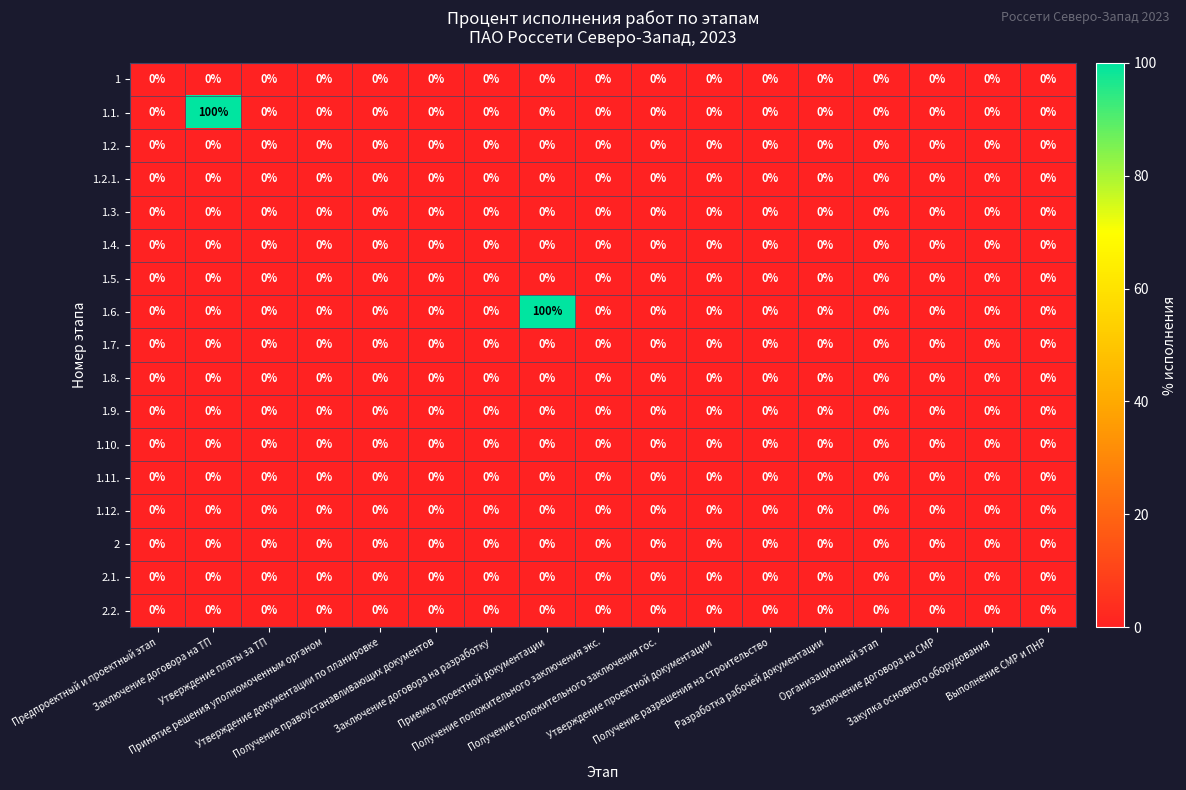

What is the maximum value shown in the chart?

100